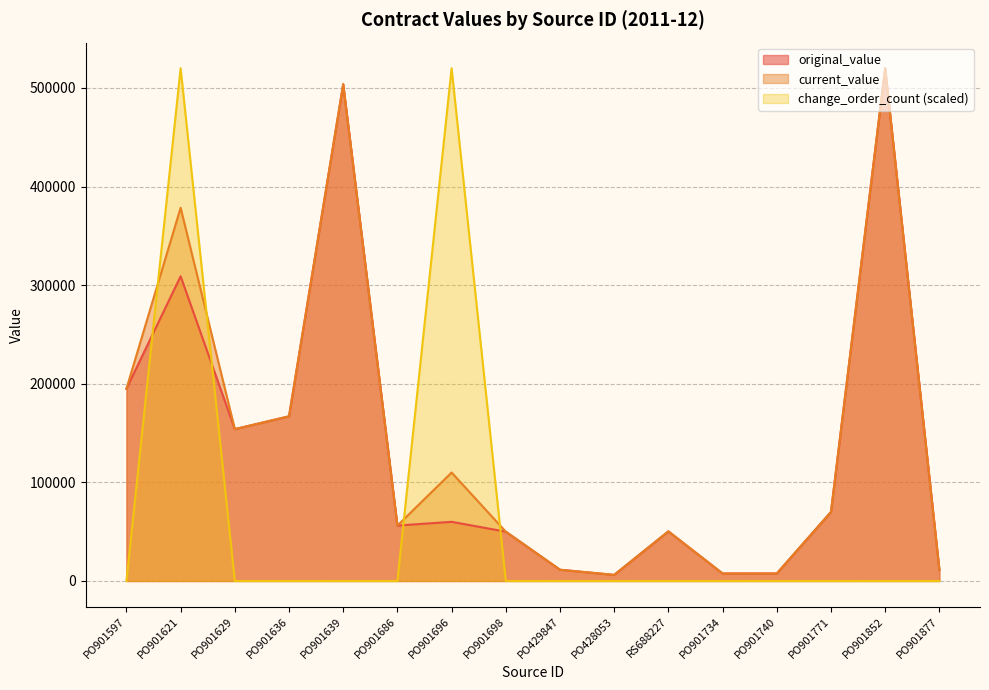

What position from the right is PO901734?

5